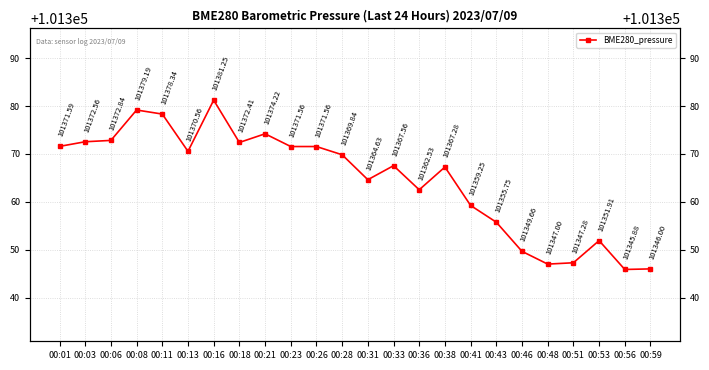

What is the value of the 6th point from the left?

101370.6